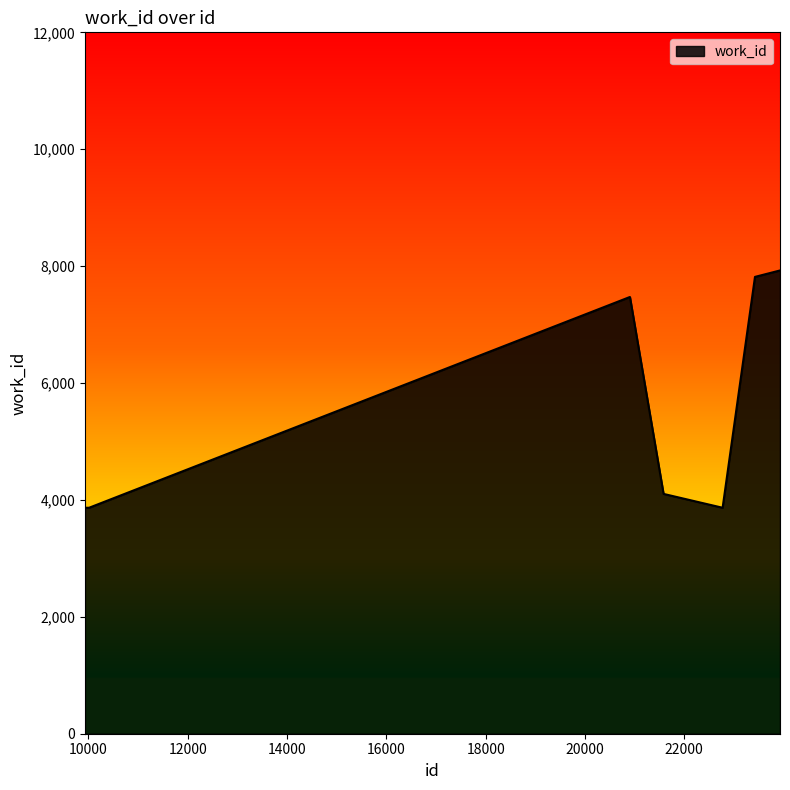

What is the difference between the maximum and minimum values?

4060